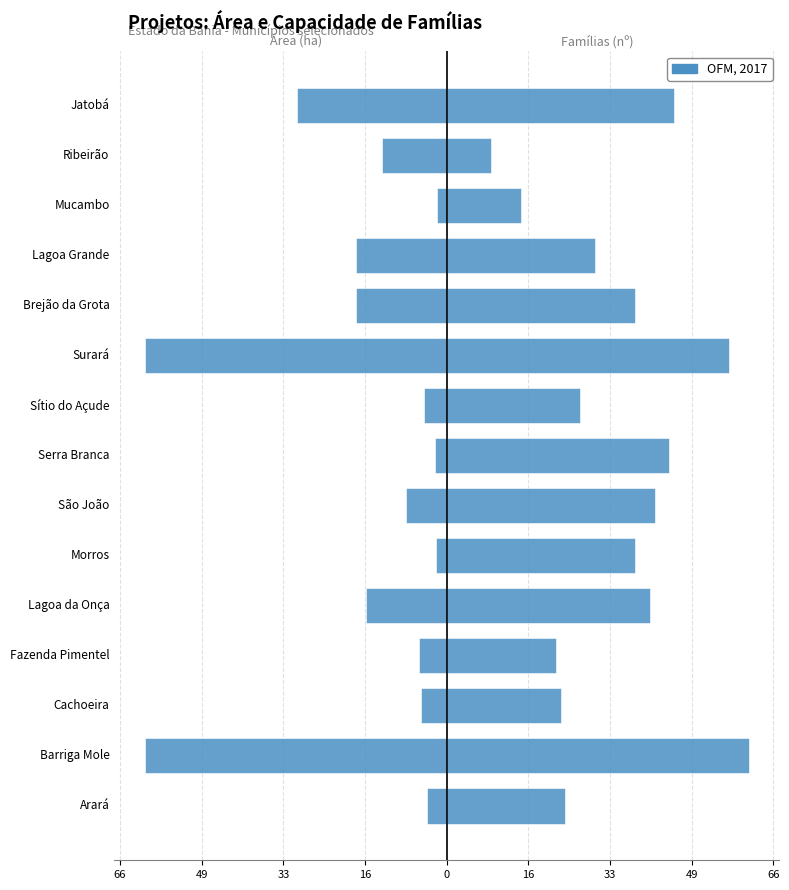

Count the number of data series in this chart.

2